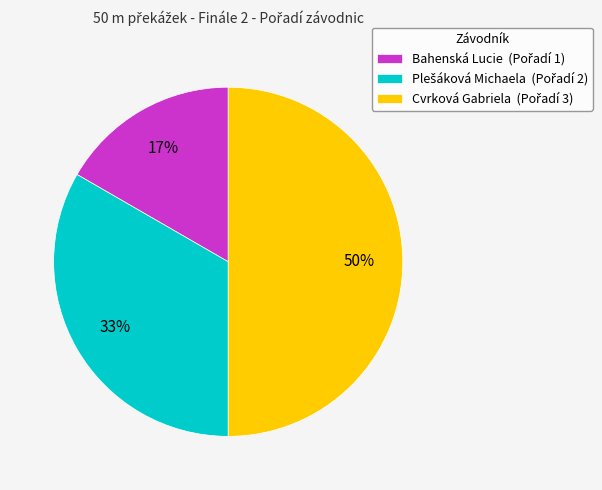

Is it true that Cvrková Gabriela is 50% of the pie?

True